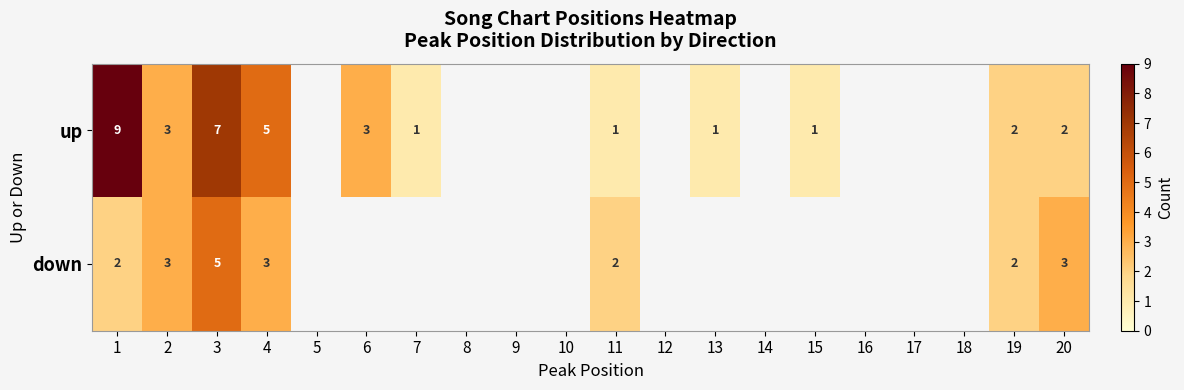

Is it true that down equals 2 at 1?

True